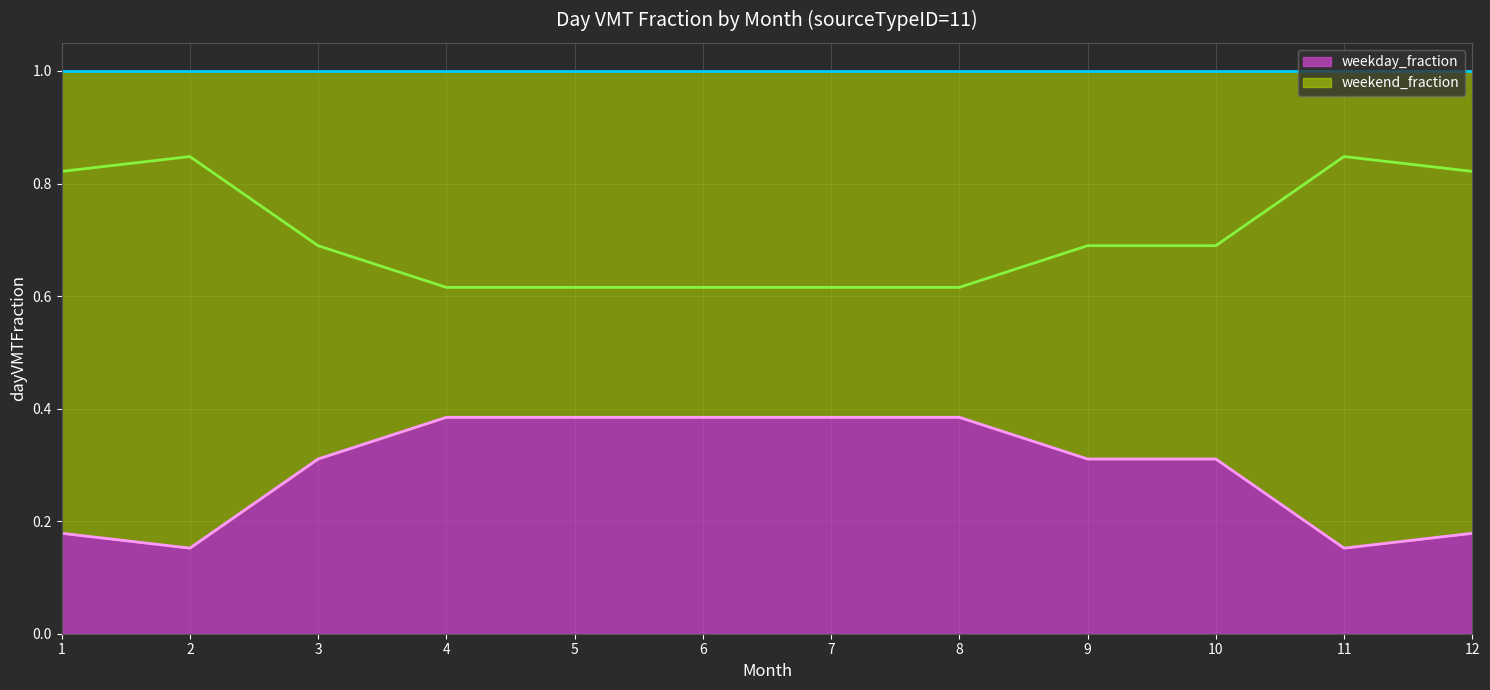

True or false: weekend_fraction and weekday_fraction intersect in this chart.

False